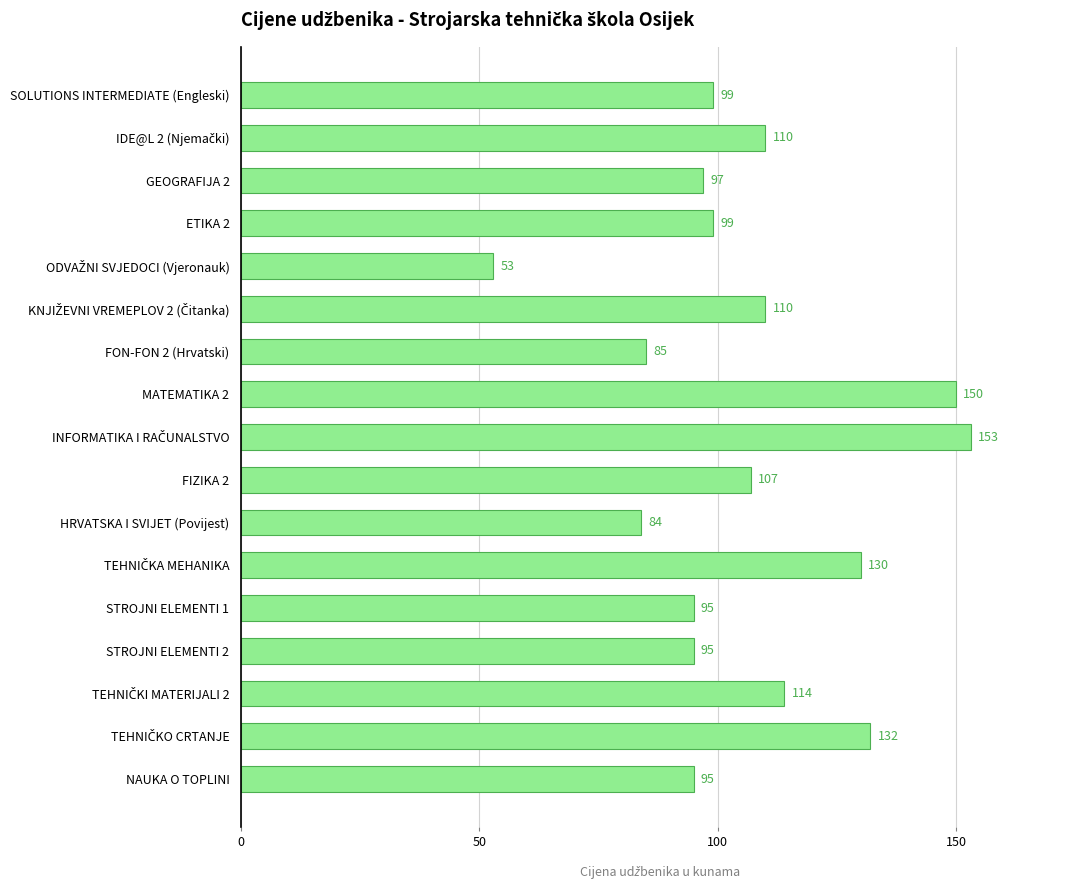

What is the sum of all values?

1808